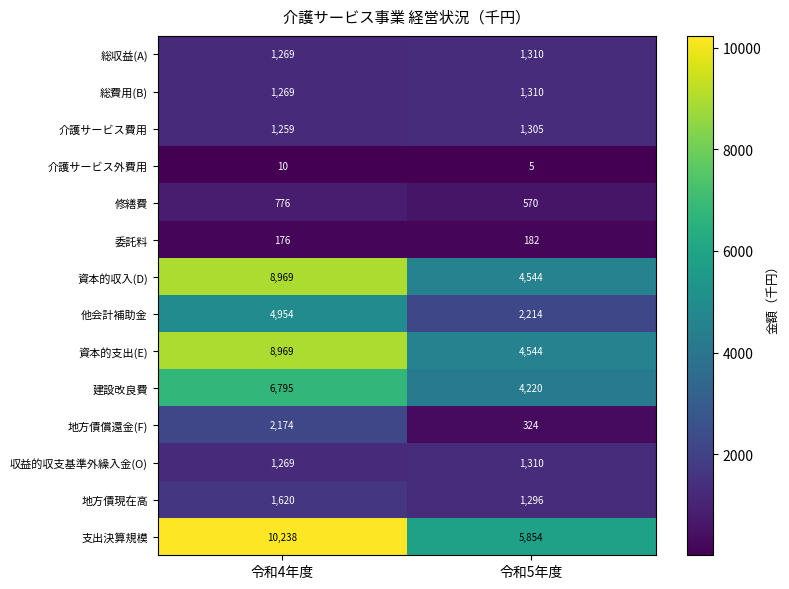

What is the smallest value displayed?

5